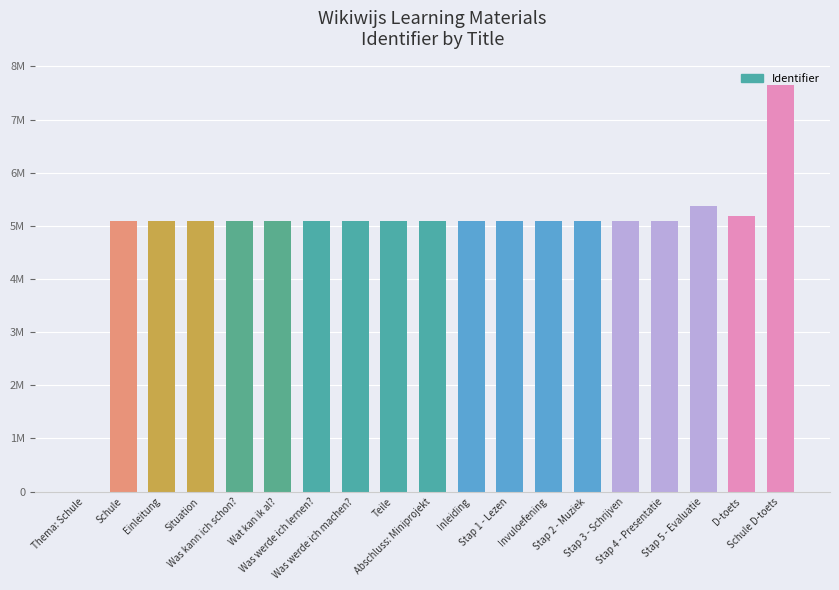

Where is the data nearest to the value 3828971?

Schule